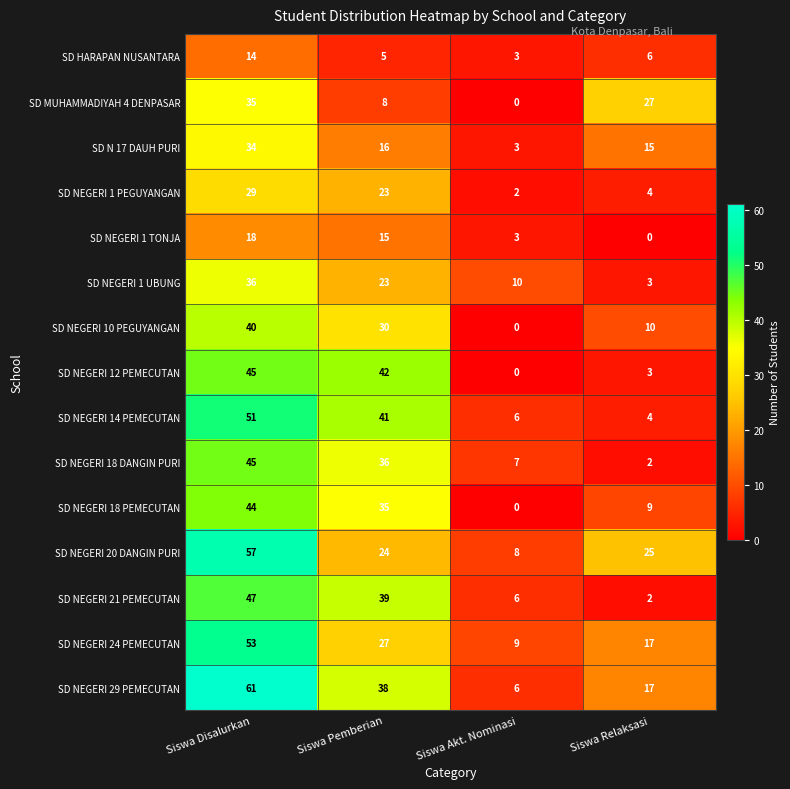

What is the maximum value shown in the chart?

61